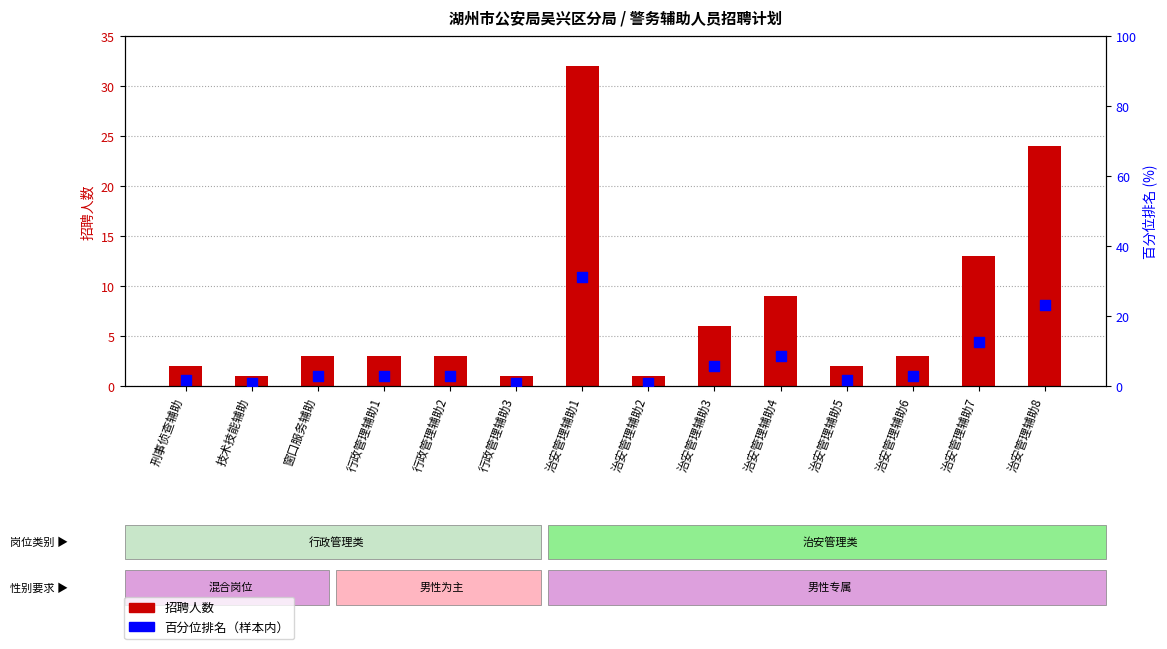

Which series has the largest total across all categories?

招聘人数